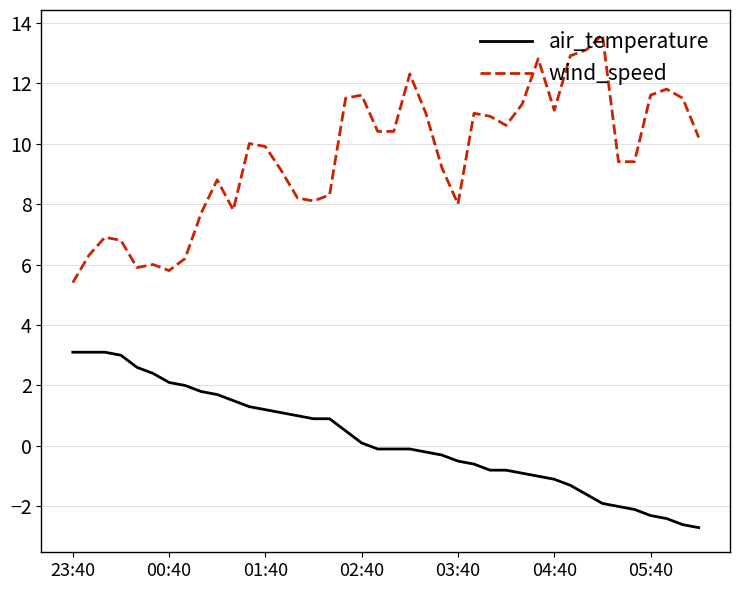

What is the greatest value displayed?

13.6